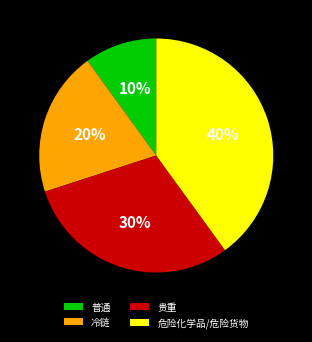

To the nearest percent, what is the difference between the largest and smallest slice percentages?

30%